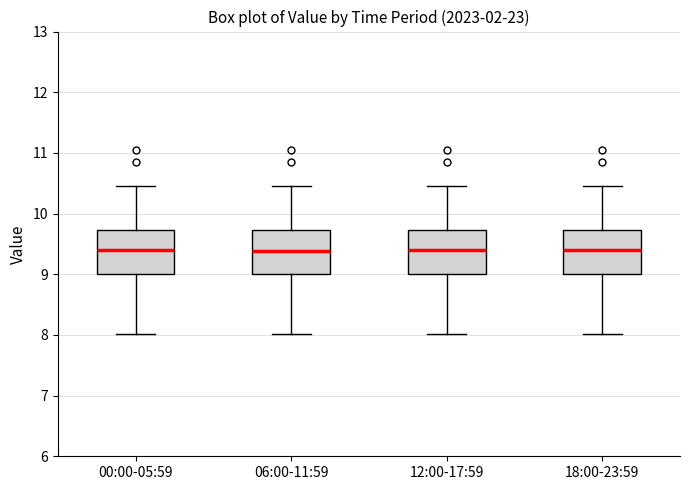

Where is the lower edge of the box for 06:00-11:59 on the y-axis? The values are not printed on the chart, so give them approximately, as read against the axis.

9.0